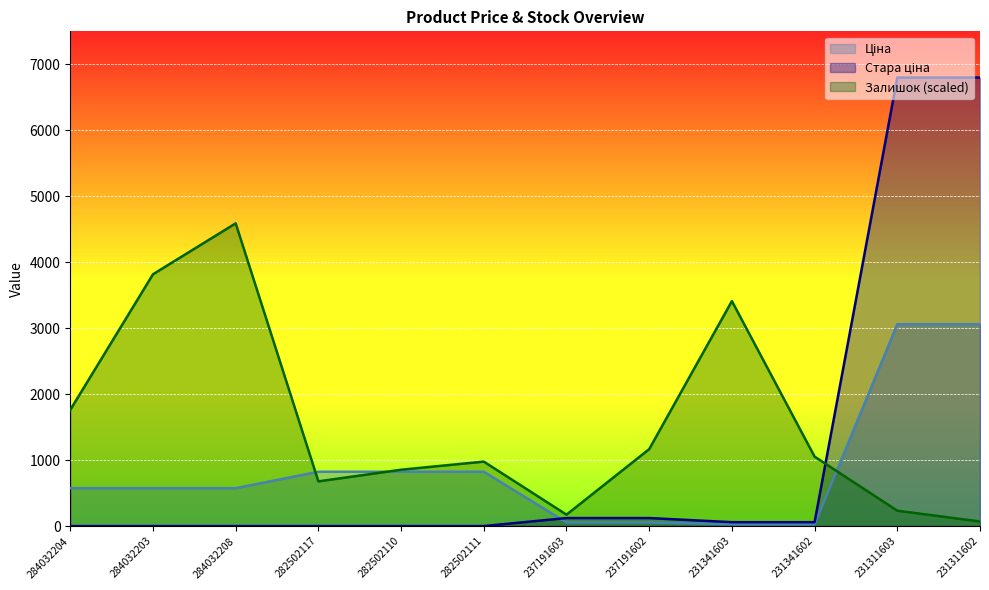

What is the difference between the highest and lowest values at 237191602?

1111.5